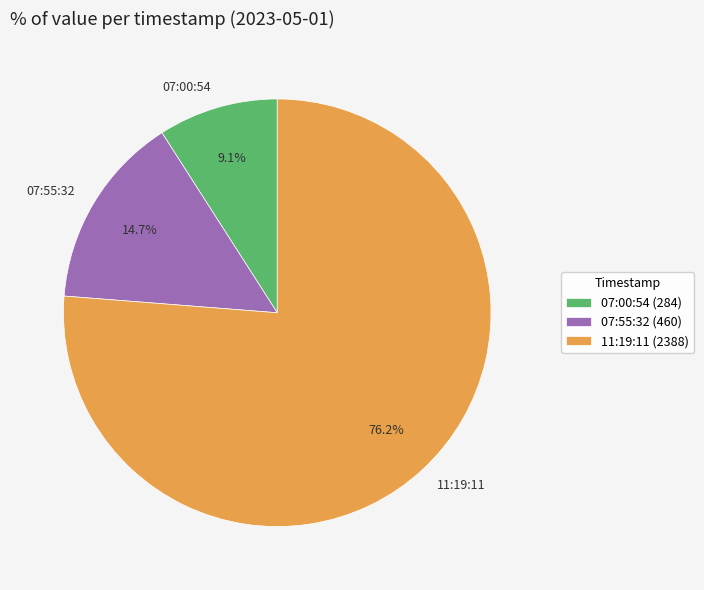

Combined, what portion of the pie is 07:00:54 and 11:19:11?

85.3%